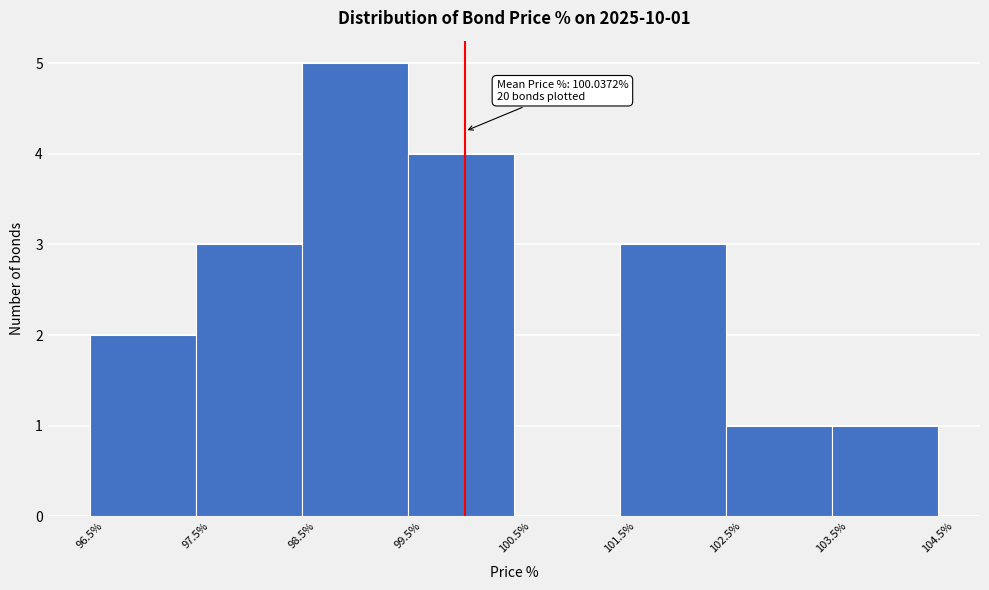

Which range on the x-axis has the tallest bar?

98.5% to 99.5%